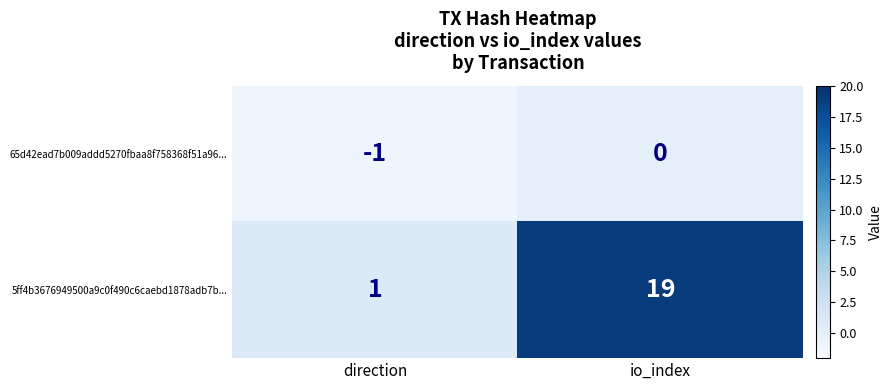

Which series changed the most between direction and io_index?

5ff4b3676949500a9c0f490c6caebd1878adb7b...